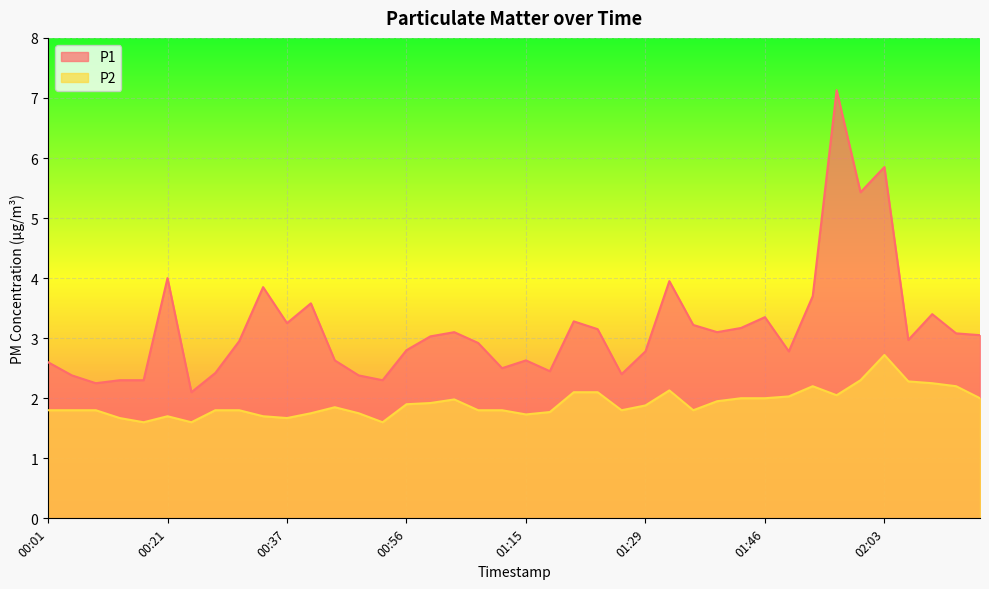

What position from the right is 02:08?

3